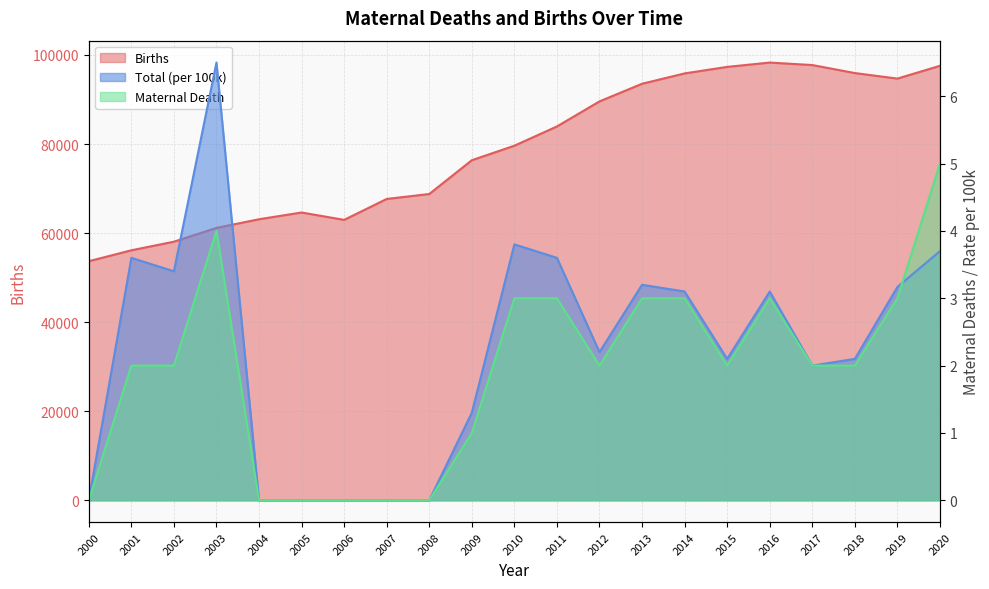

Reading left to right, extract all data points from this chart.

Births: 2000=53686.0	2001=56136.0	2002=58070.0	2003=61165.0	2004=63113.0	2005=64623.0	2006=62969.0	2007=67667.0	2008=68779.0	2009=76366.0	2010=79625.0	2011=83950.0	2012=89578.0	2013=93539.0	2014=95860.0	2015=97328.0	2016=98299.0	2017=97738.0	2018=95938.0	2019=94697.0	2020=97572.0
Total: 2000=0.0	2001=3.6	2002=3.4	2003=6.5	2004=0.0	2005=0.0	2006=0.0	2007=0.0	2008=0.0	2009=1.3	2010=3.8	2011=3.6	2012=2.2	2013=3.2	2014=3.1	2015=2.1	2016=3.1	2017=2.0	2018=2.1	2019=3.2	2020=3.7
Maternal Death: 2000=0.0	2001=2.0	2002=2.0	2003=4.0	2004=0.0	2005=0.0	2006=0.0	2007=0.0	2008=0.0	2009=1.0	2010=3.0	2011=3.0	2012=2.0	2013=3.0	2014=3.0	2015=2.0	2016=3.0	2017=2.0	2018=2.0	2019=3.0	2020=5.0